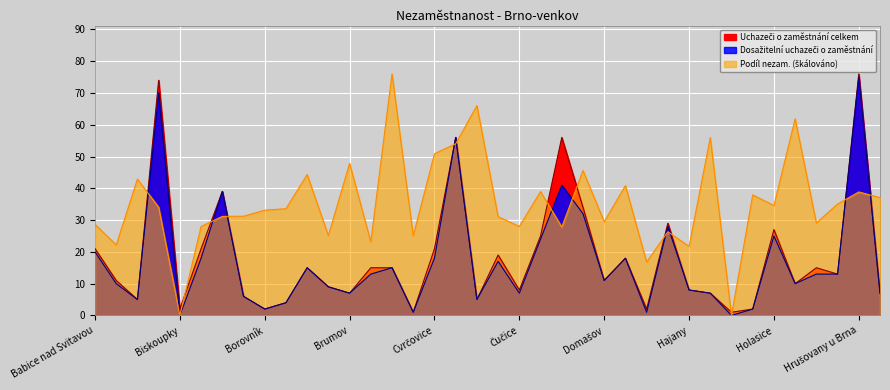

Is it true that Podíl nezam. na obyvatelstvu v % equals 38.1 at Dolní Kounice?

False